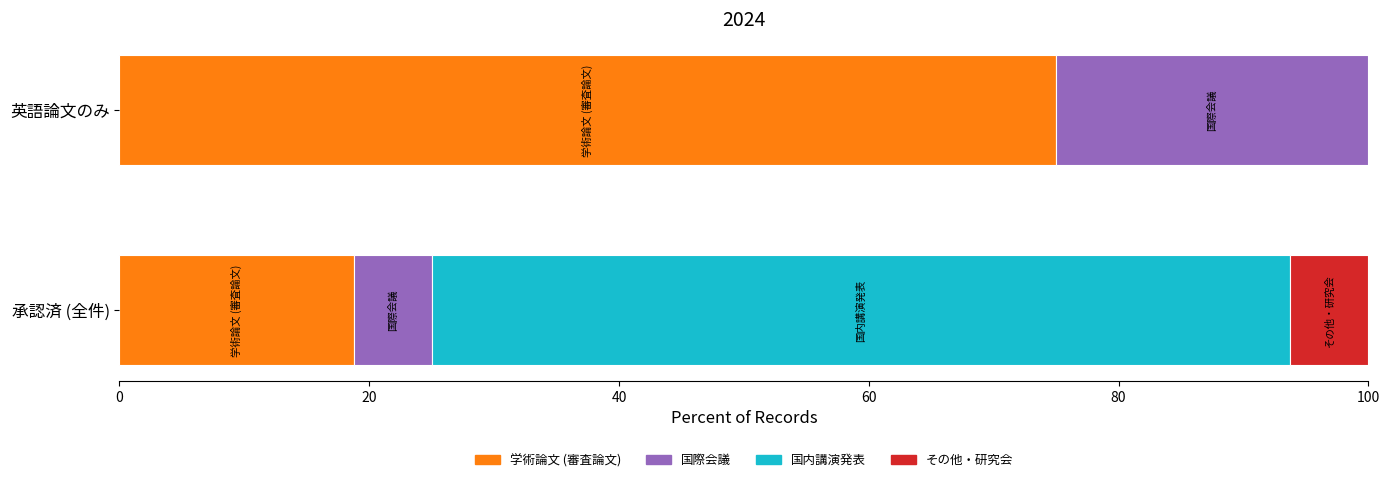

Is the value of 学術論文 (審査論文) at 国内講演発表 greater than the value of counts at 国内講演発表?

No